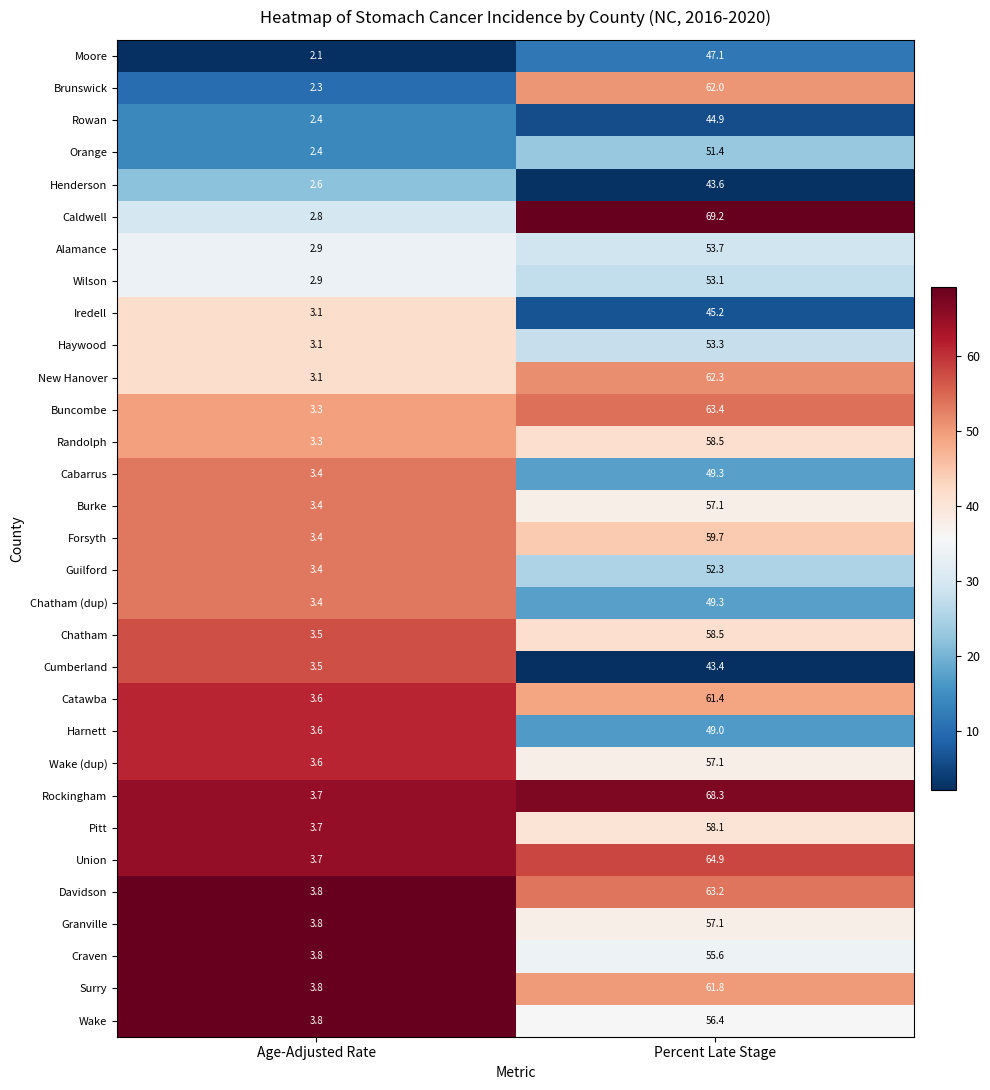

What is the maximum value shown in the chart?

69.2